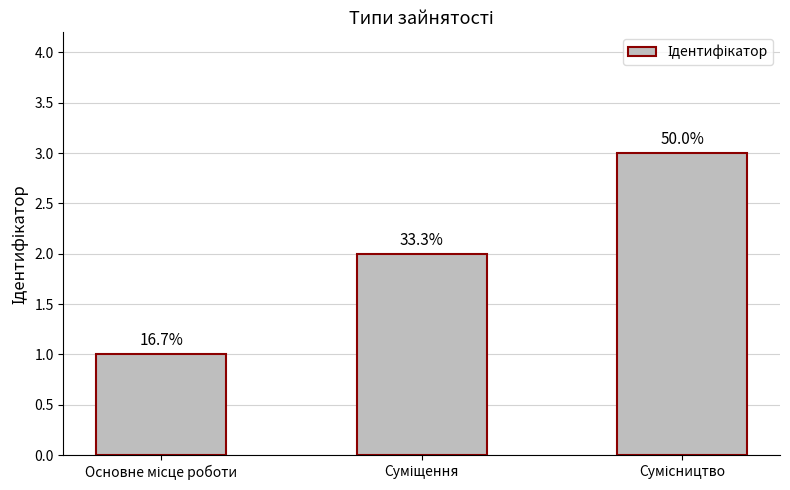

Approximately how many times larger is the value at Основне місце роботи compared to Суміщення?

0.5